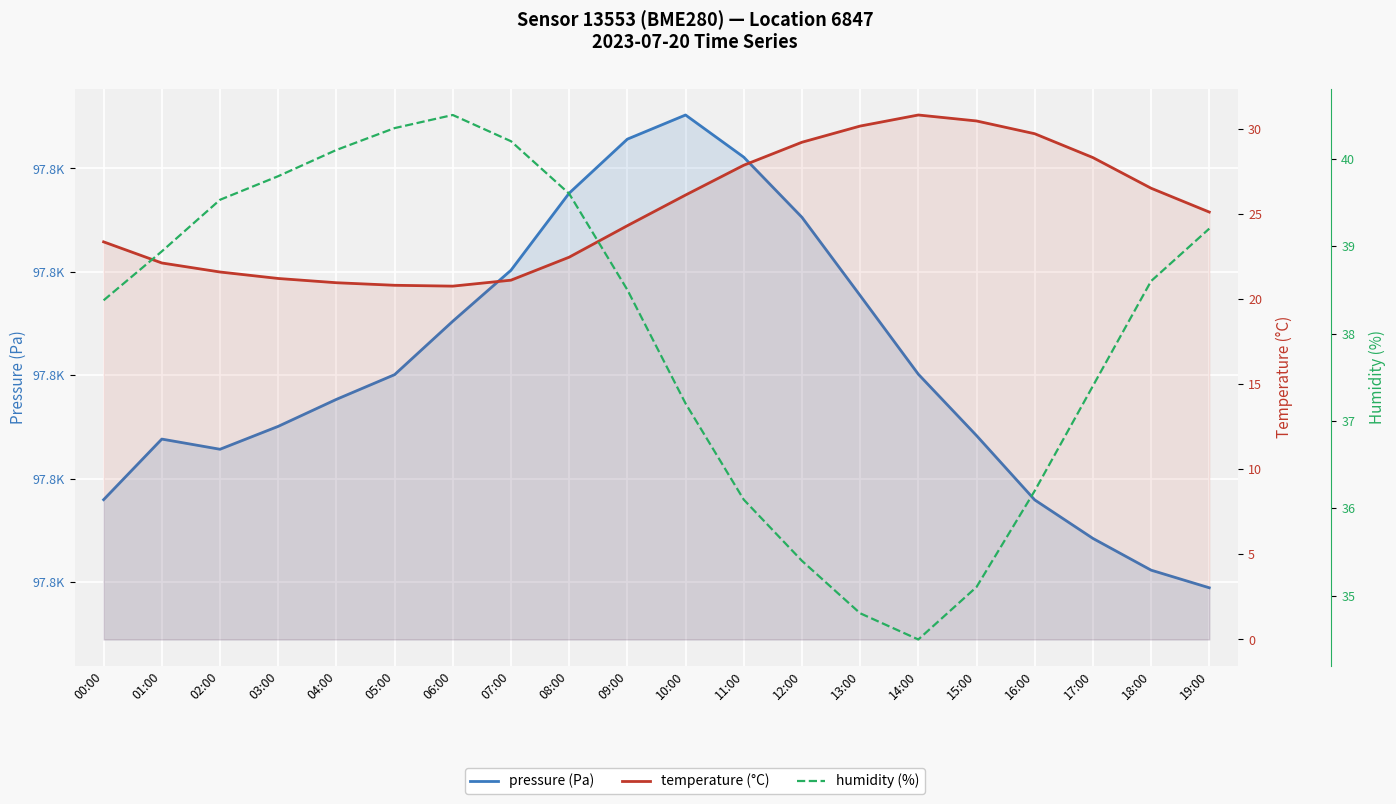

At how many categories does at least one series exceed 83308?

20